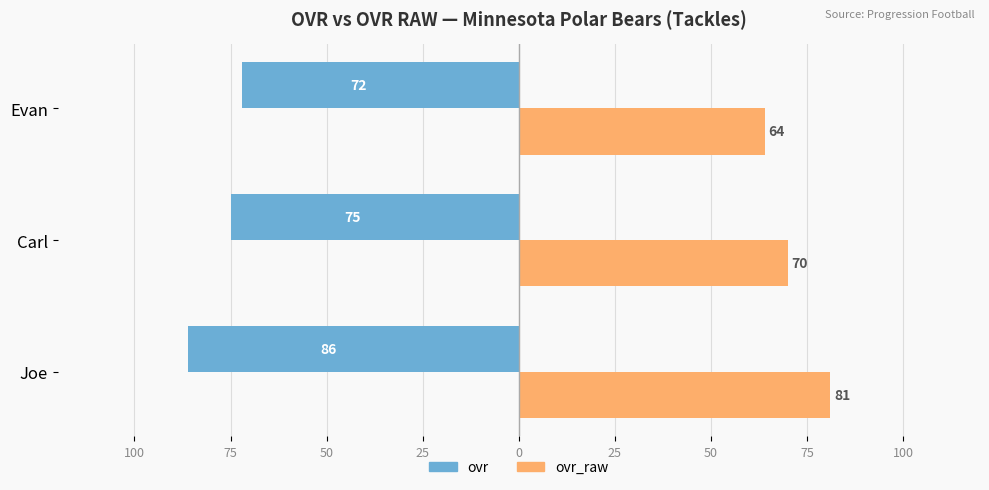

What is the value of the ovr_raw bar at the 3rd from the left?

64